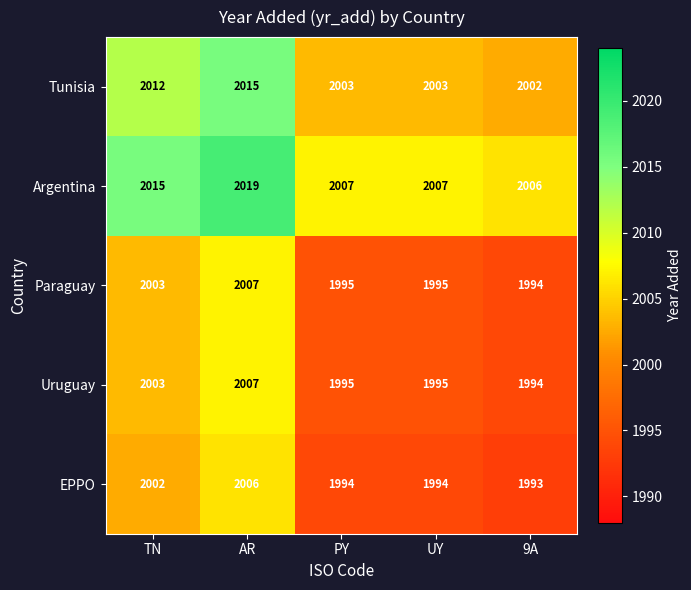

What is the total value across all series at UY?

9994